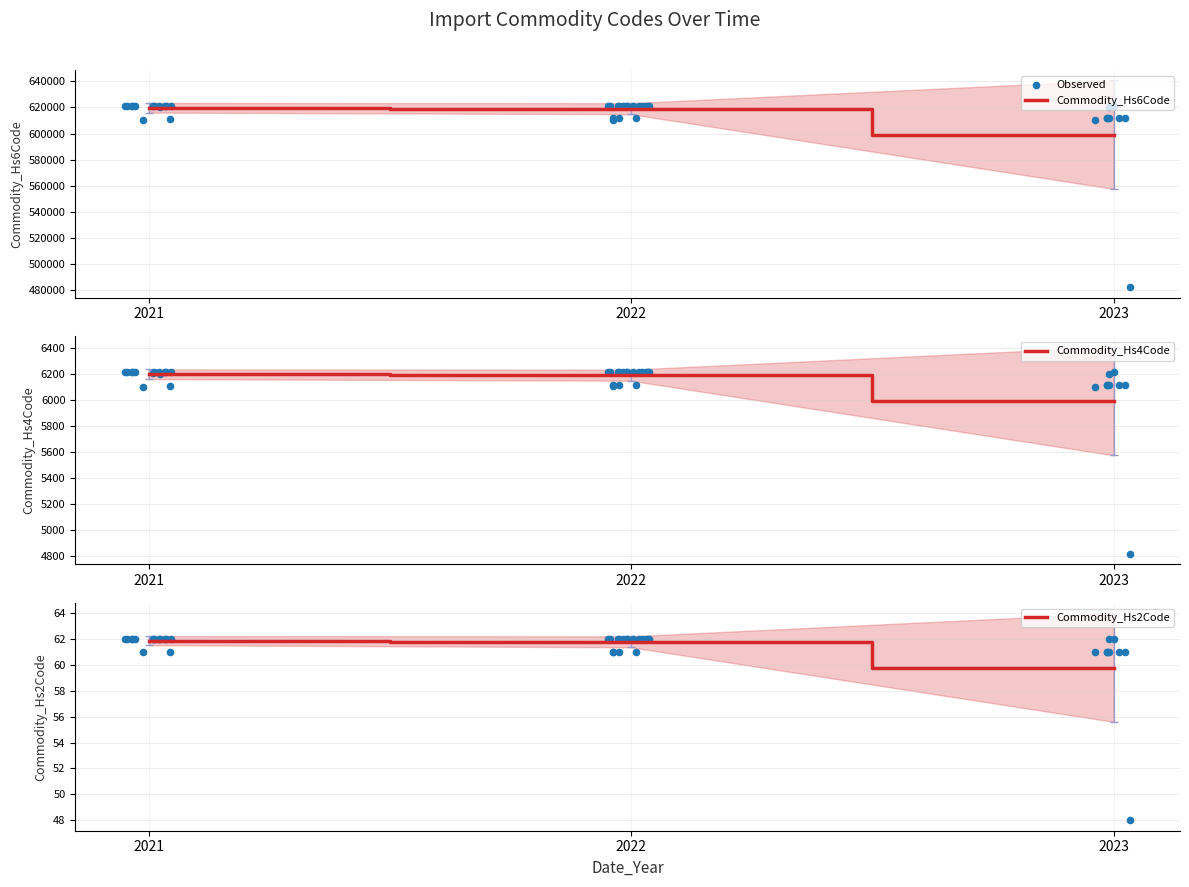

Is the value of Commodity_Hs2Code at 2021 greater than the value of Commodity_Hs4Code at 2022?

No